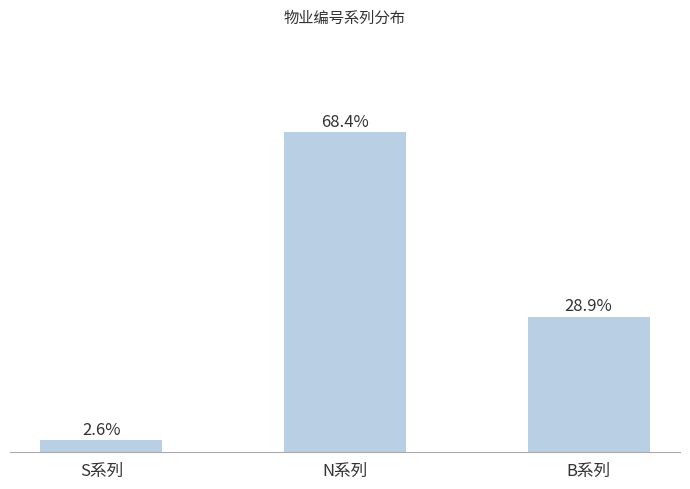

Does the chart contain any negative values?

No